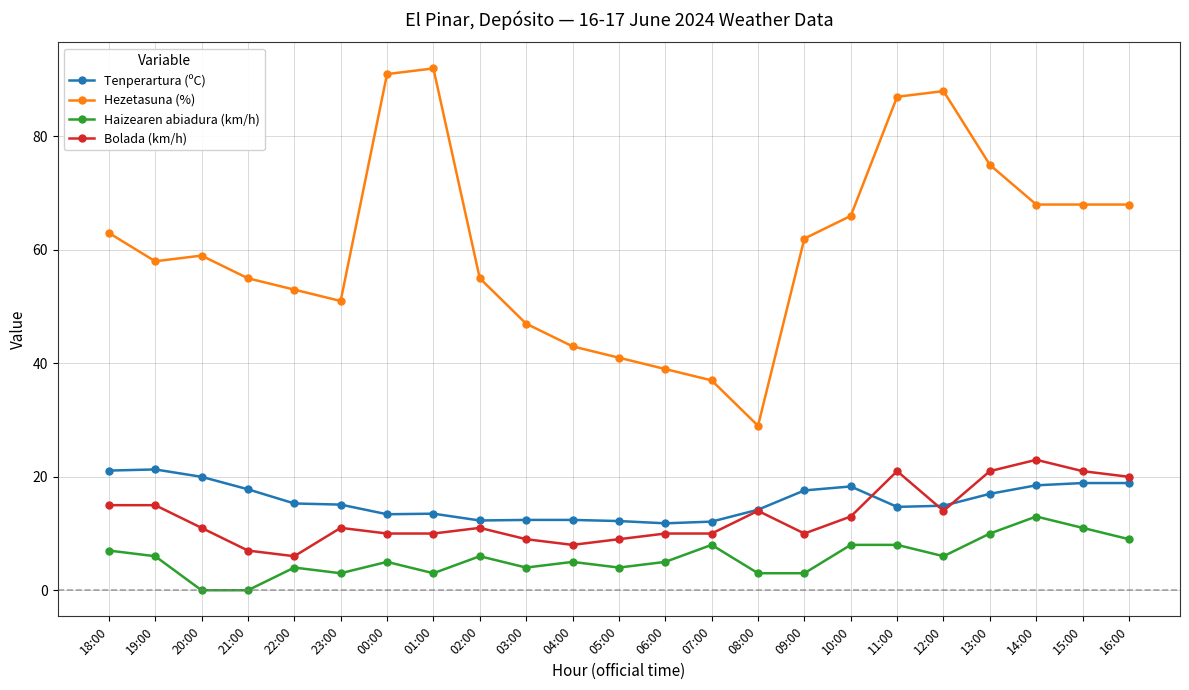

What is the average value of the Hezetasuna (%) series?

60.7